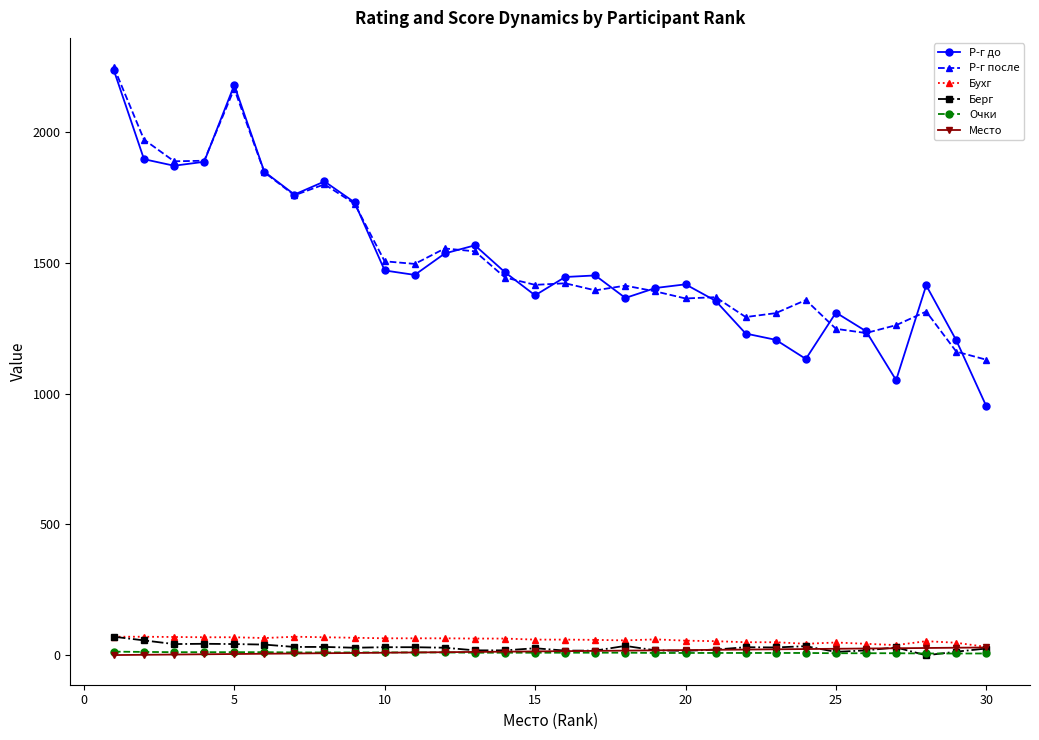

How many data points does each series have?

30